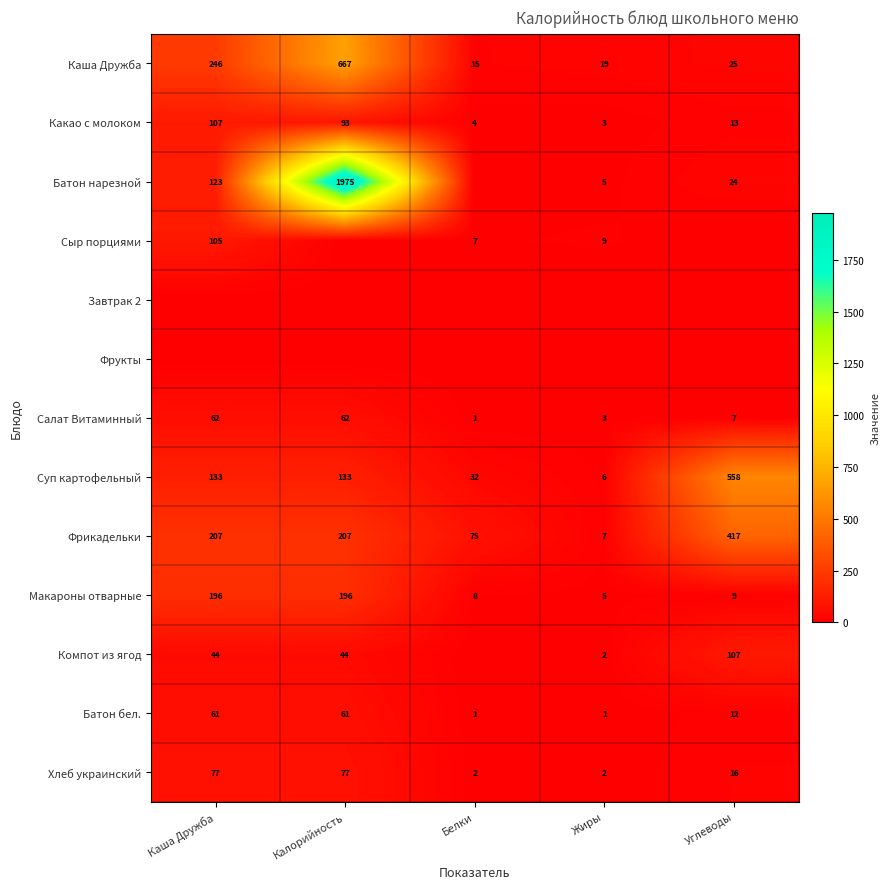

At which label is Какао с молоком closest to 55?

Калорийность